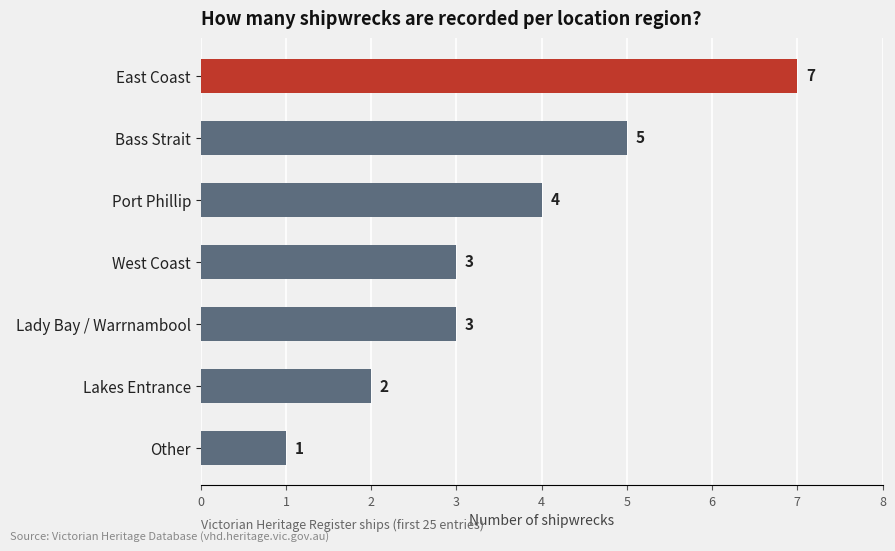

How many values are between 2 and 5?

5